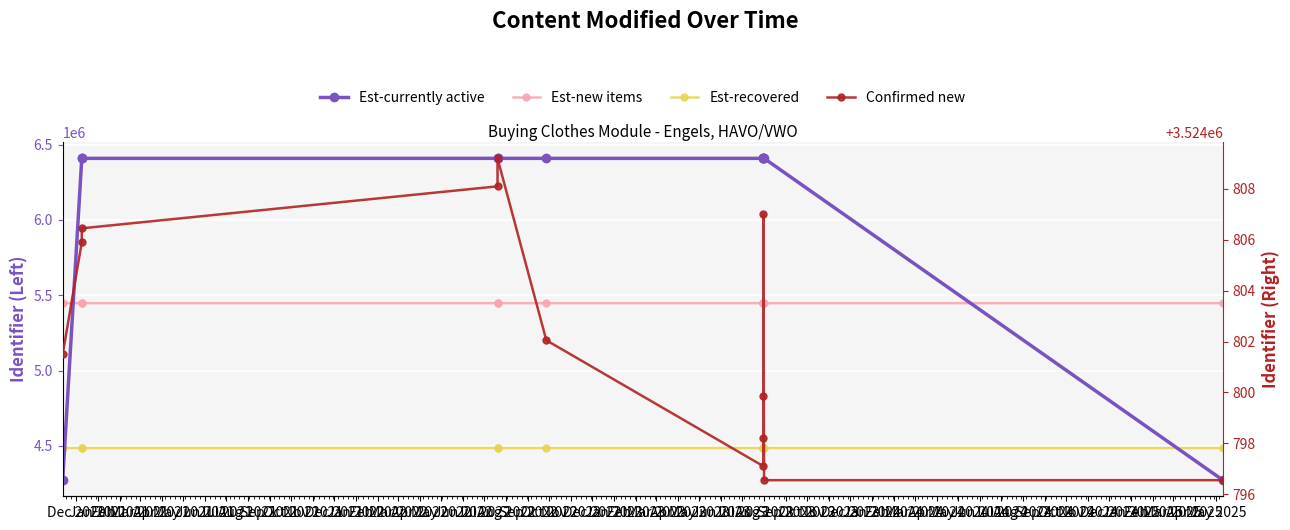

True or false: Confirmed new and Est-currently active intersect in this chart.

False